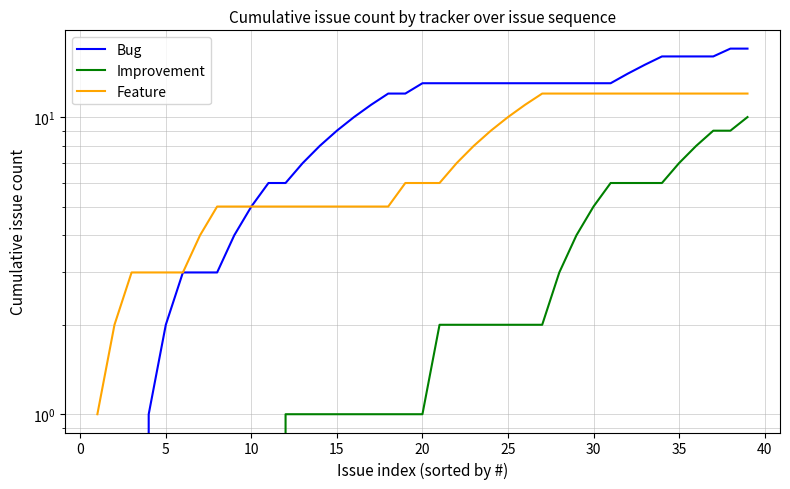

What is the average value of the Improvement series?

3